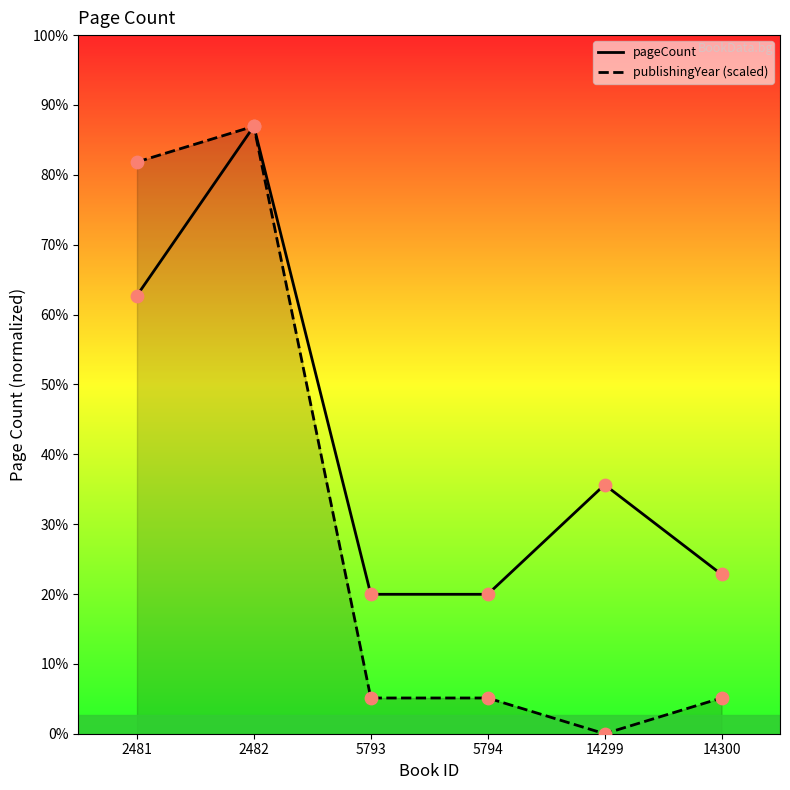

At which category is the sum across all series the highest?

2482